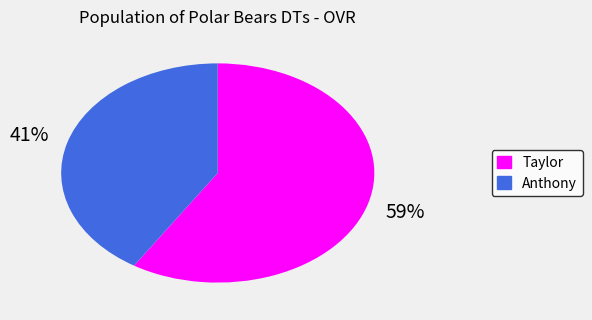

What is the ratio of the value at Taylor to the value at Anthony?

1.4